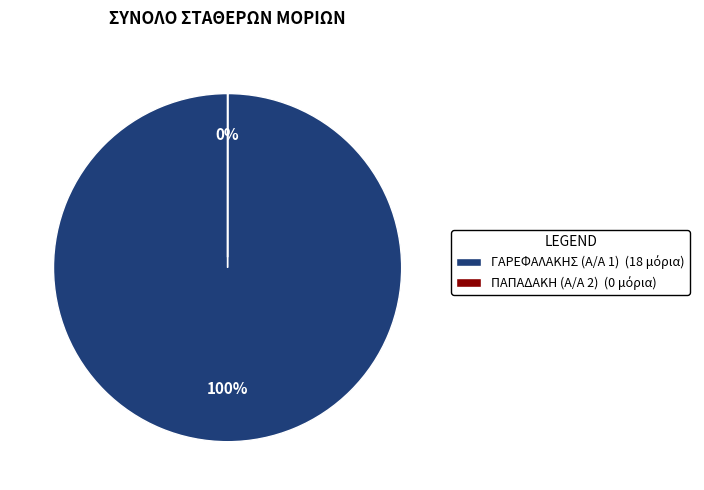

How many segments does this pie chart have?

2